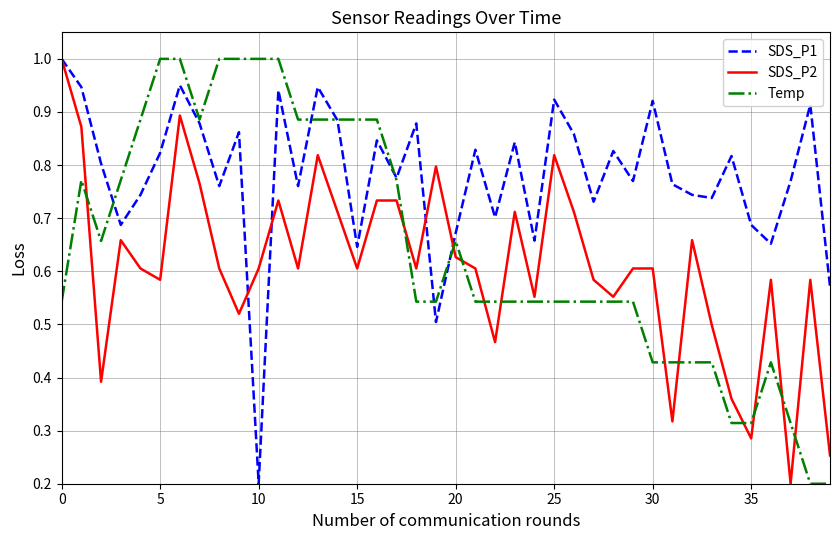

Which series has the largest total across all categories?

SDS_P1